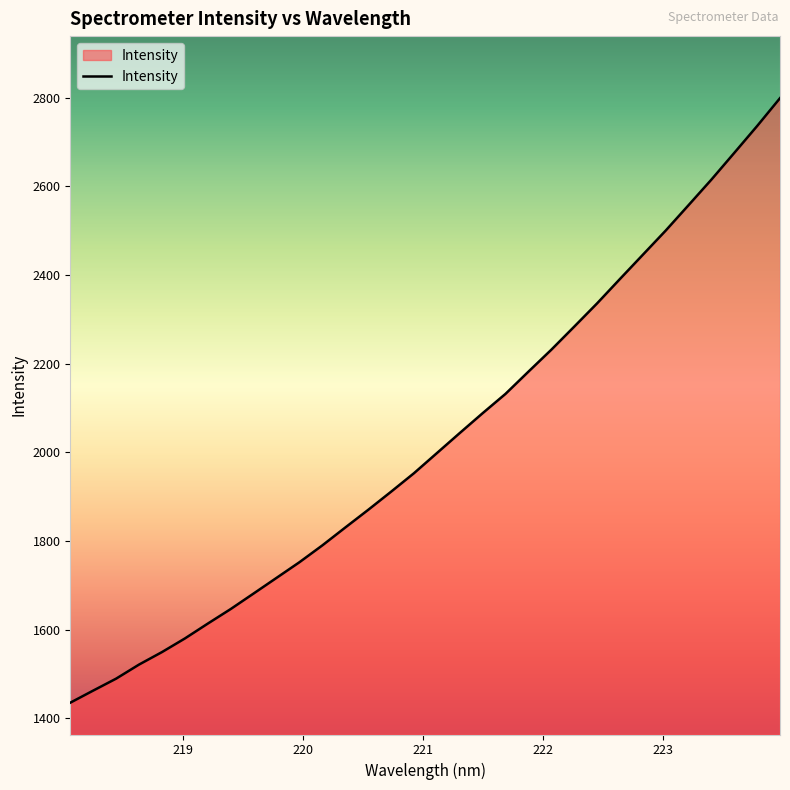

What is the smallest value displayed?

1435.1